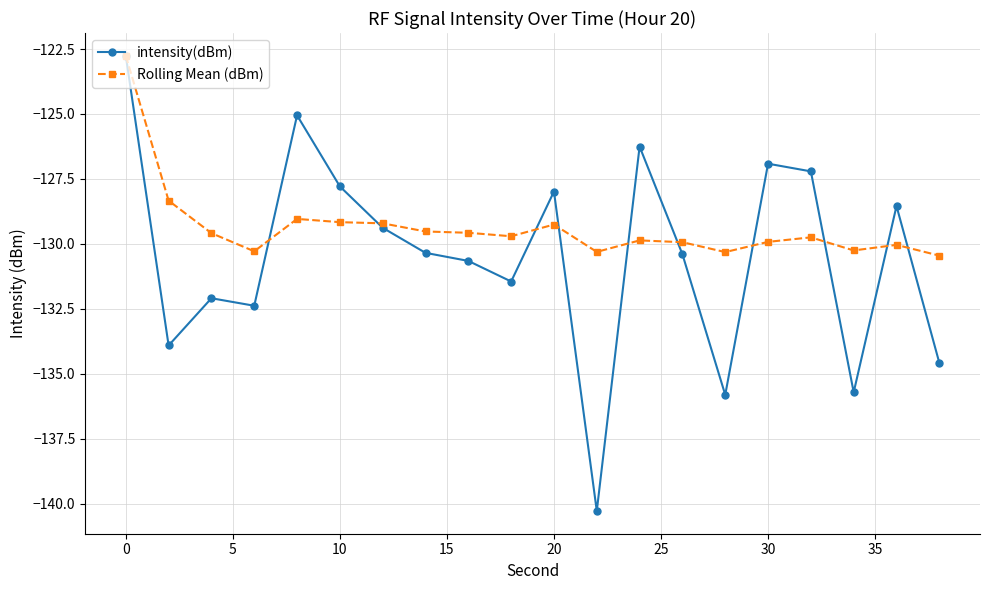

What are all the series names shown in the legend?

intensity(dBm), Rolling Mean (dBm)